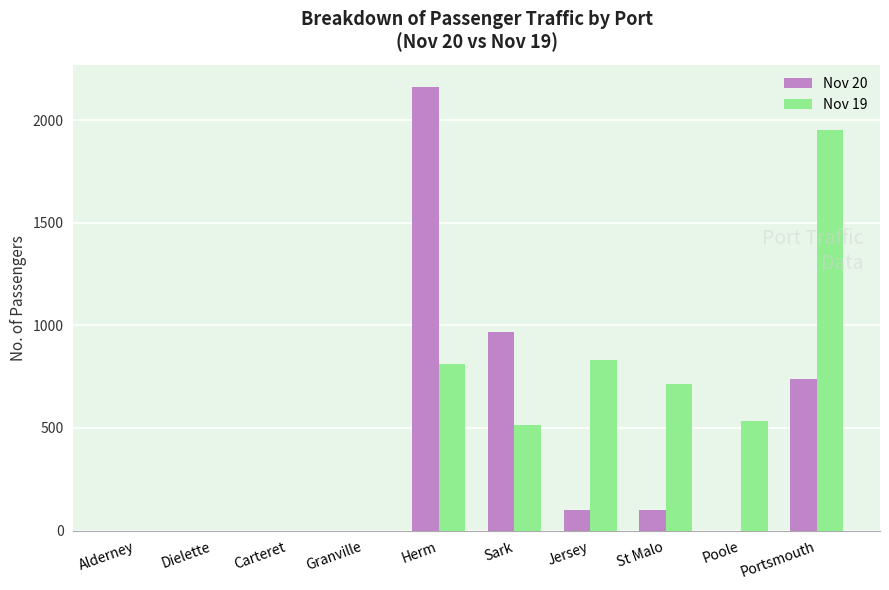

Are the bars grouped side by side (vs. stacked)?

Yes